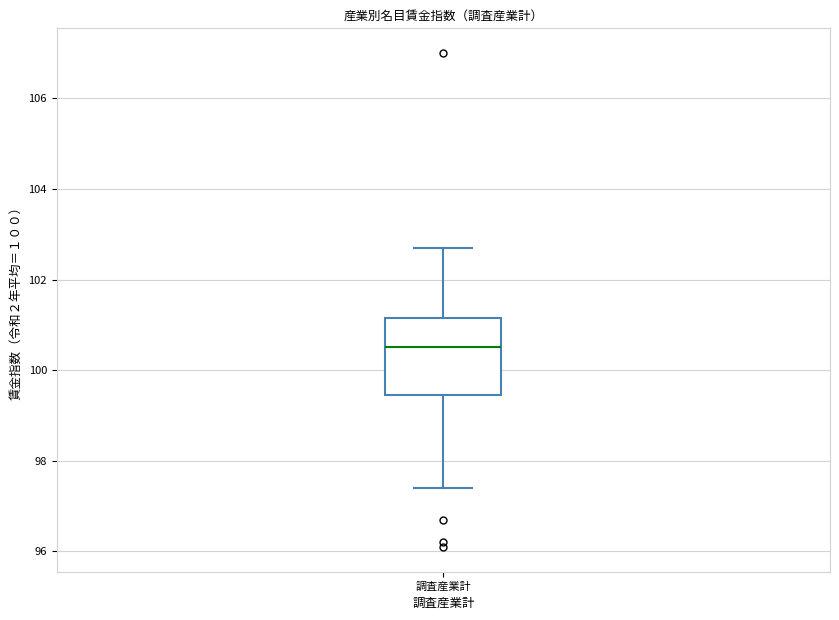

Where does the upper whisker of the box for 調査産業計 end on the y-axis? The values are not printed on the chart, so give them approximately, as read against the axis.

102.8